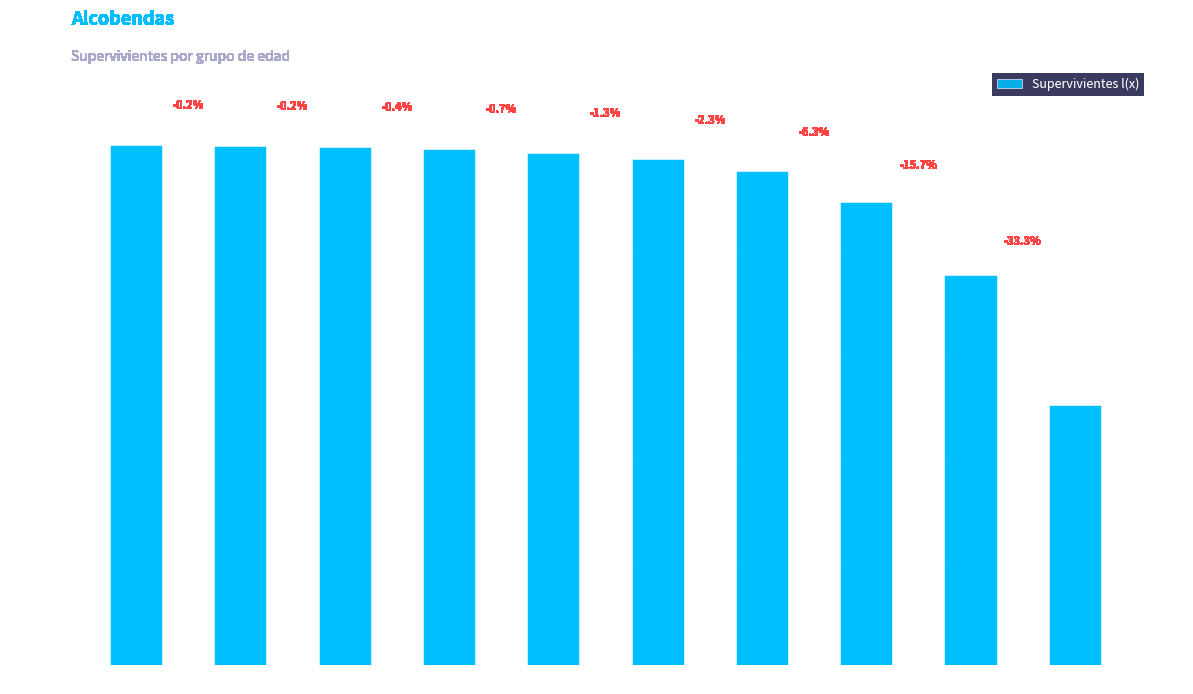

What is the change in value from 10–19 to 20–29?

-156